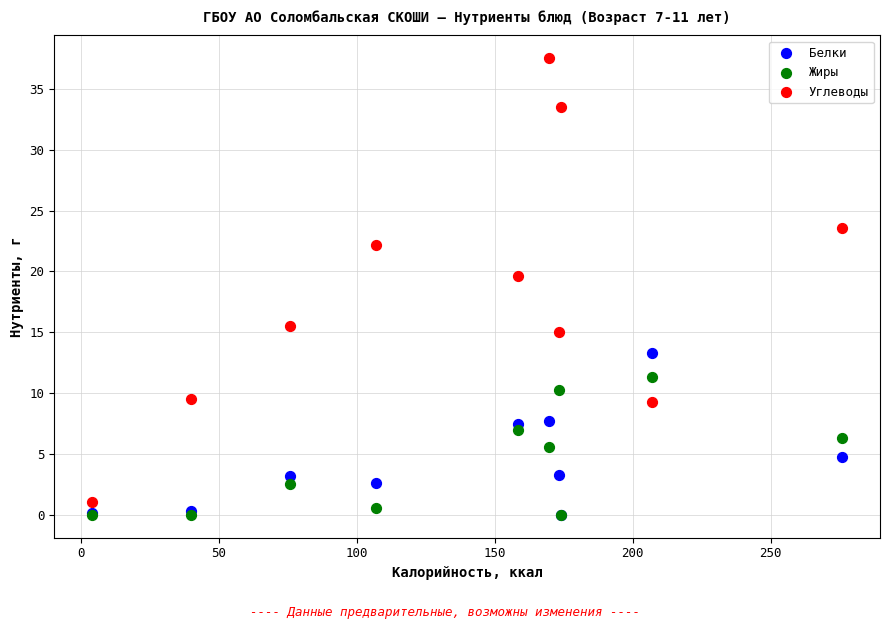

Which series reaches the maximum Y coordinate?

Углеводы